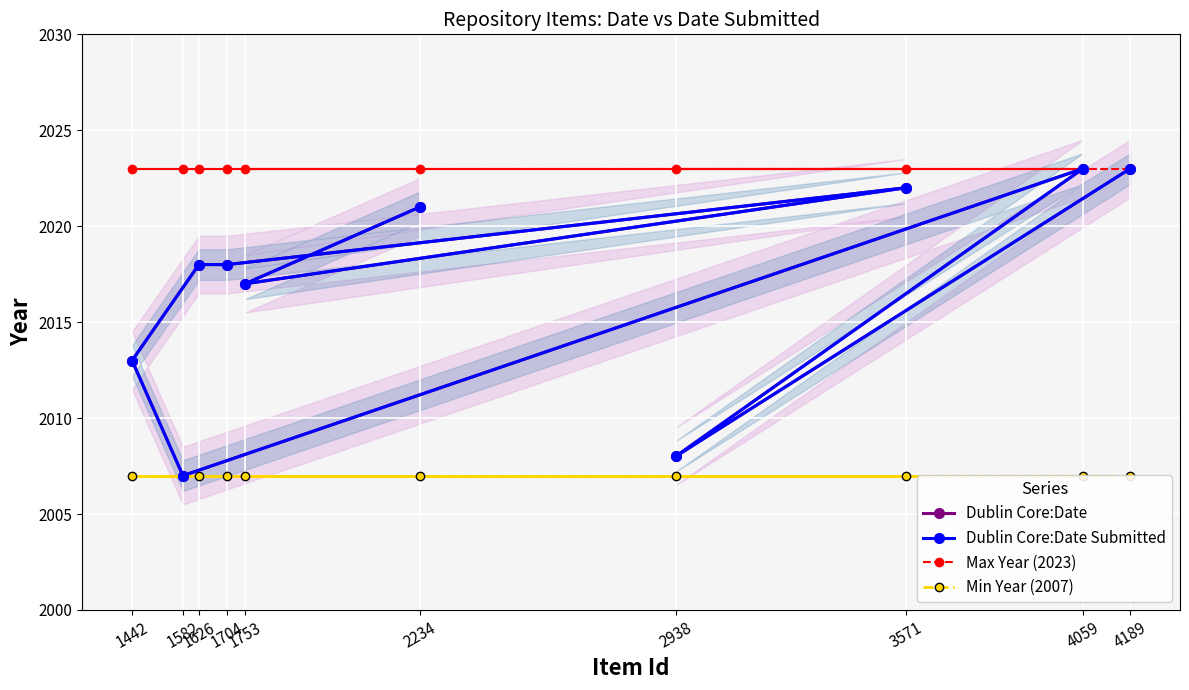

Between 1626 and 3571, which series saw the biggest shift?

Dublin Core:Date